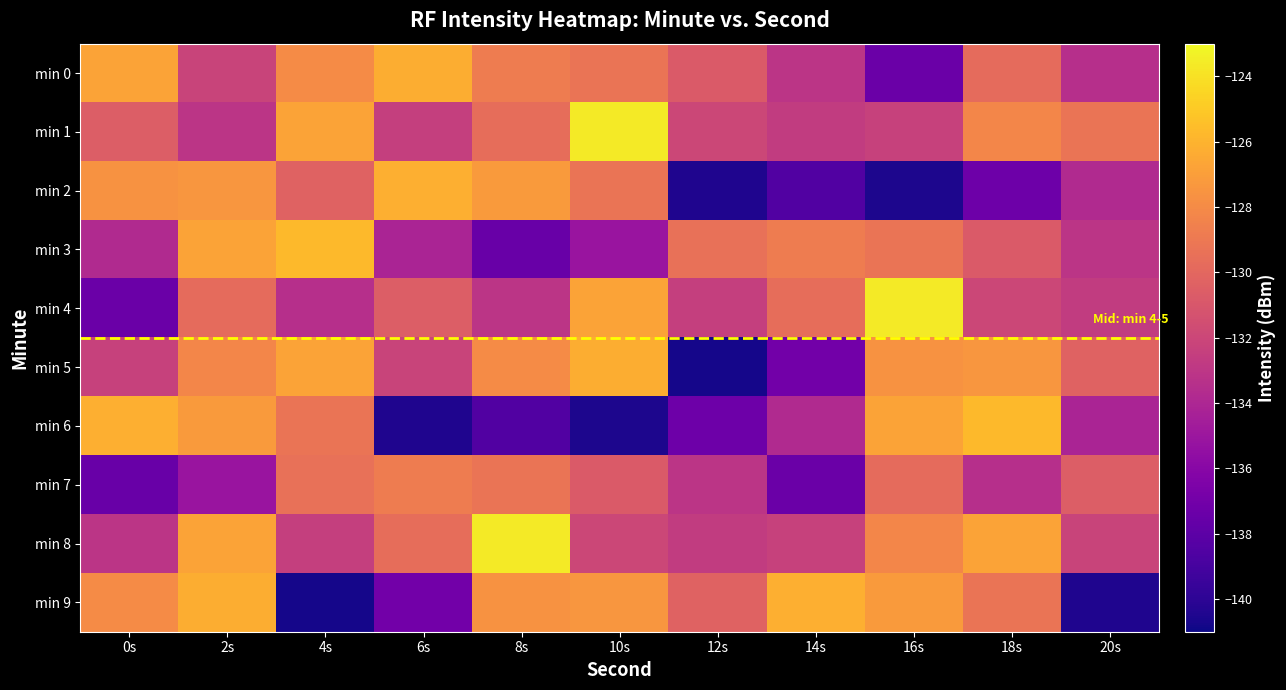

What is the total value across all series at 2s?

-1292.6